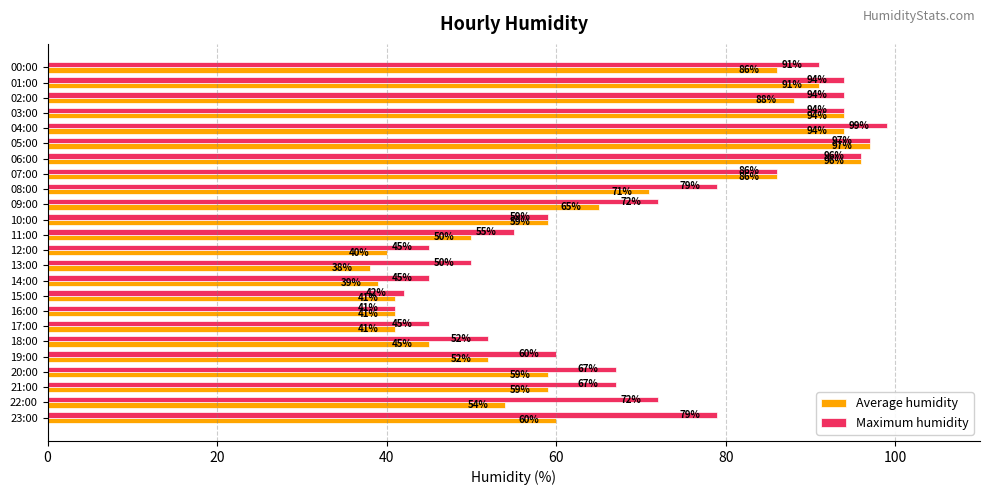

What is the difference between the Average humidity values at 10:00 and 06:00?

37